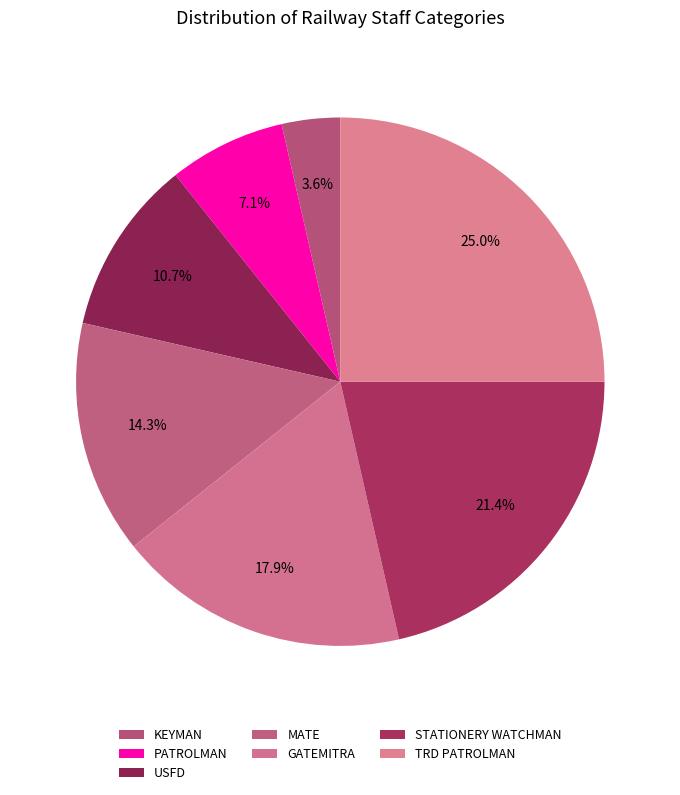

How many segments does this pie chart have?

7